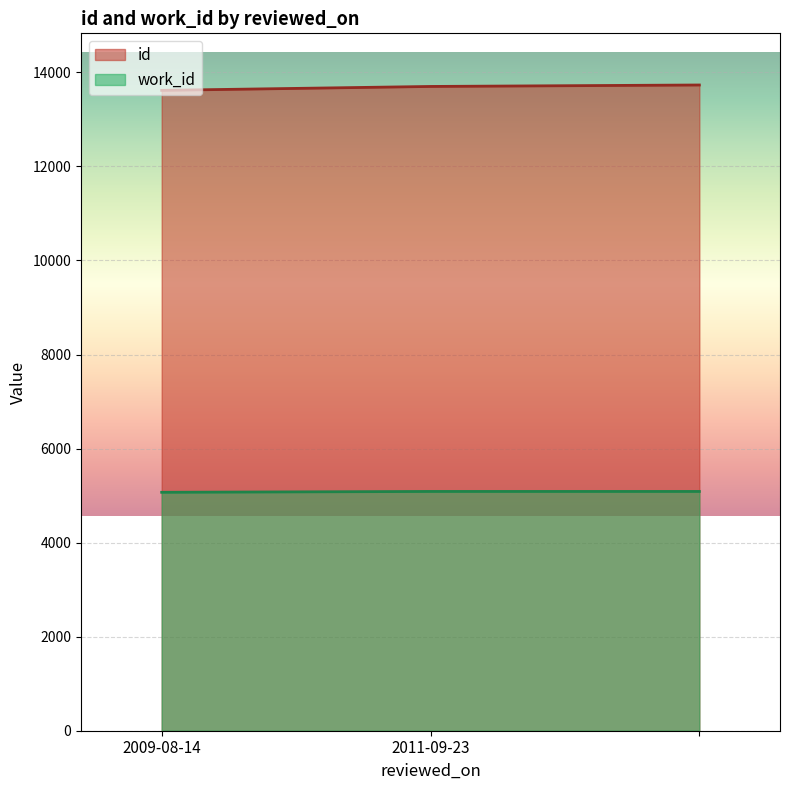

Reading right to left, extract all data points from this chart.

id: 13731	13700	13617
work_id: 5088	5088	5070